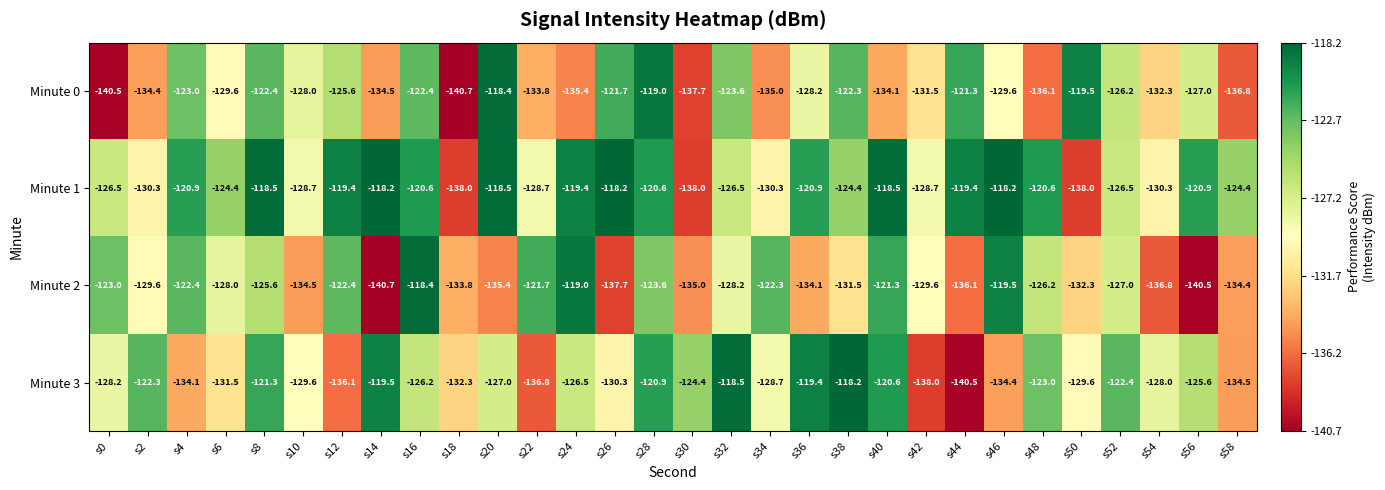

Is it true that Minute 2 equals -213.2 at s8?

False